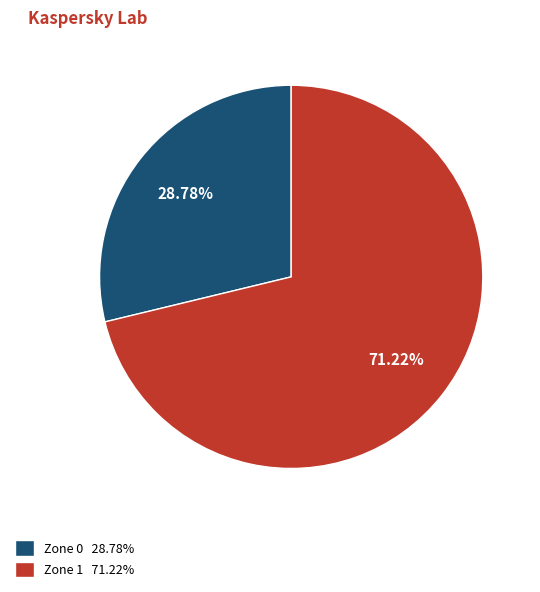

True or false: Zone 0 accounts for 34% of the total.

False